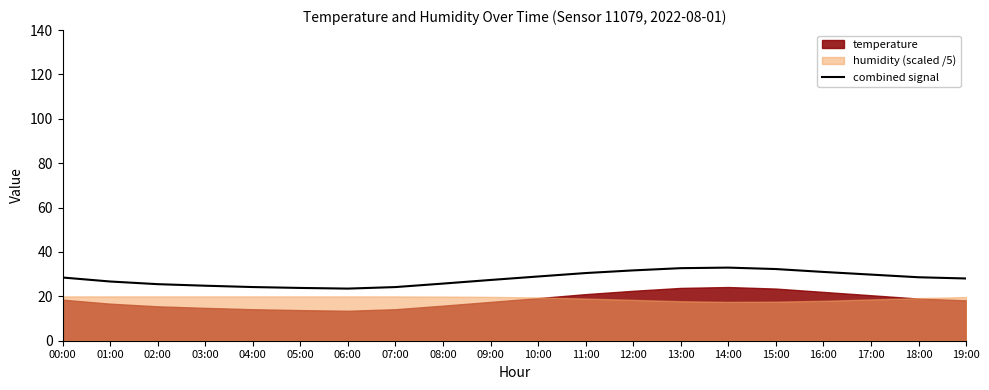

Rank the categories by value from highest to lowest.

14:00, 13:00, 15:00, 12:00, 16:00, 11:00, 17:00, 10:00, 18:00, 00:00, 19:00, 09:00, 01:00, 08:00, 02:00, 03:00, 04:00, 07:00, 05:00, 06:00